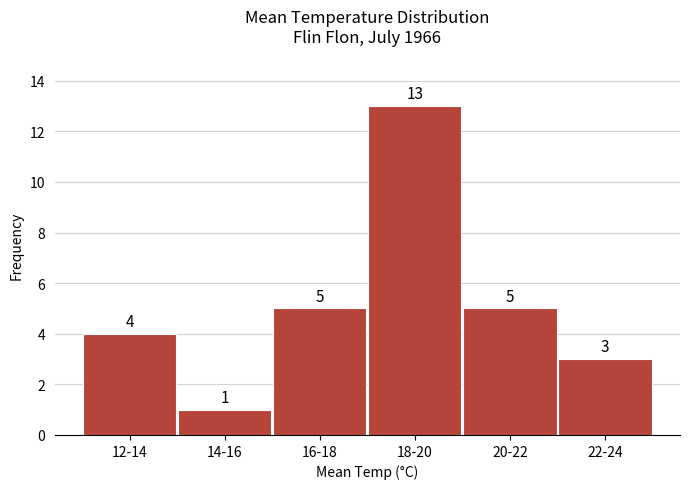

Reading right to left, extract all data points from this chart.

3	5	13	5	1	4